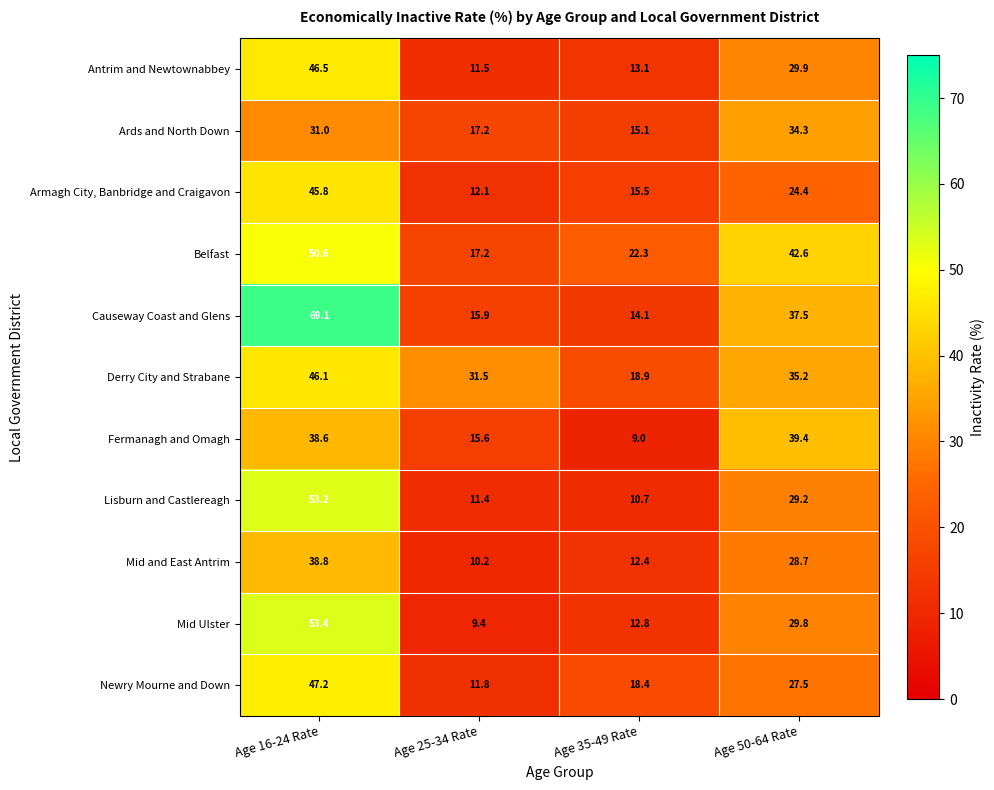

The Causeway Coast and Glens series shows 37.5 at Age 50-64 Rate. True or false?

True